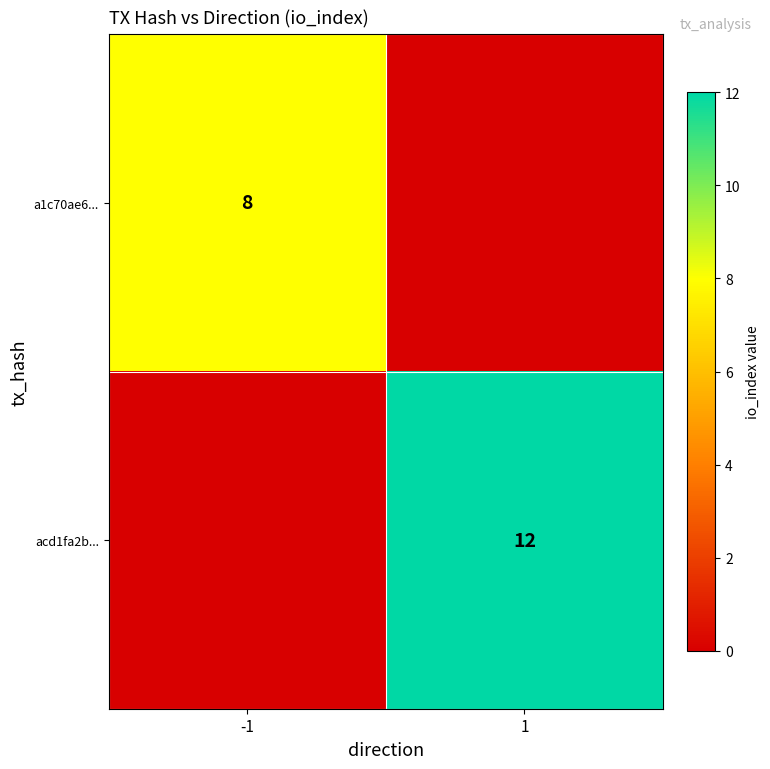

The value of acd1fa2b... at 1 is 12. True or false?

True